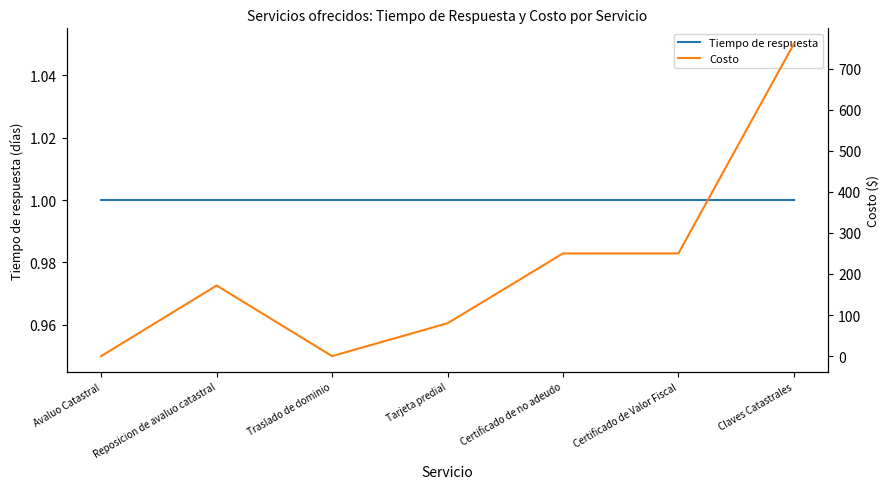

The Costo series shows 459 at Avaluo Catastral. True or false?

False